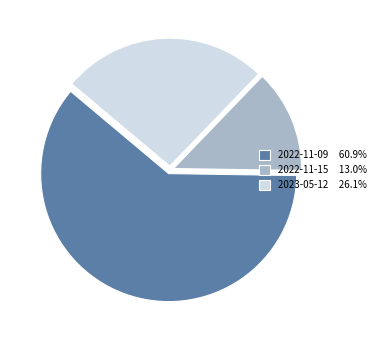

Rank the categories by value from lowest to highest.

2022-11-15, 2023-05-12, 2022-11-09